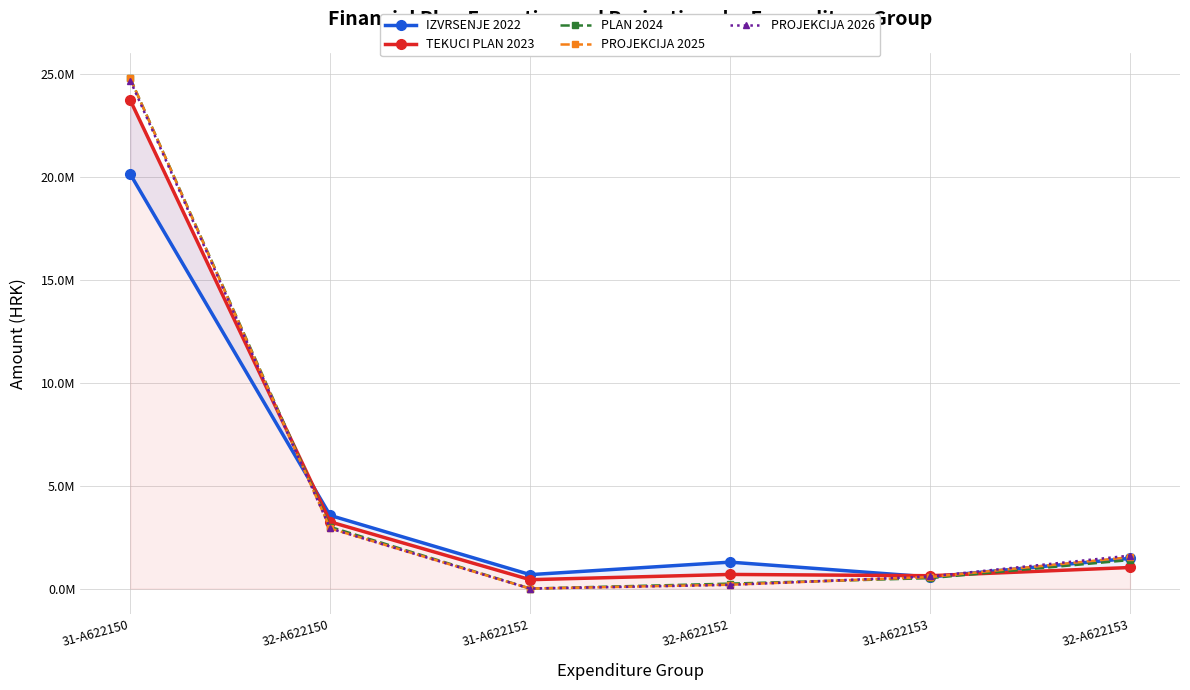

At how many categories does at least one series exceed 561099?

6